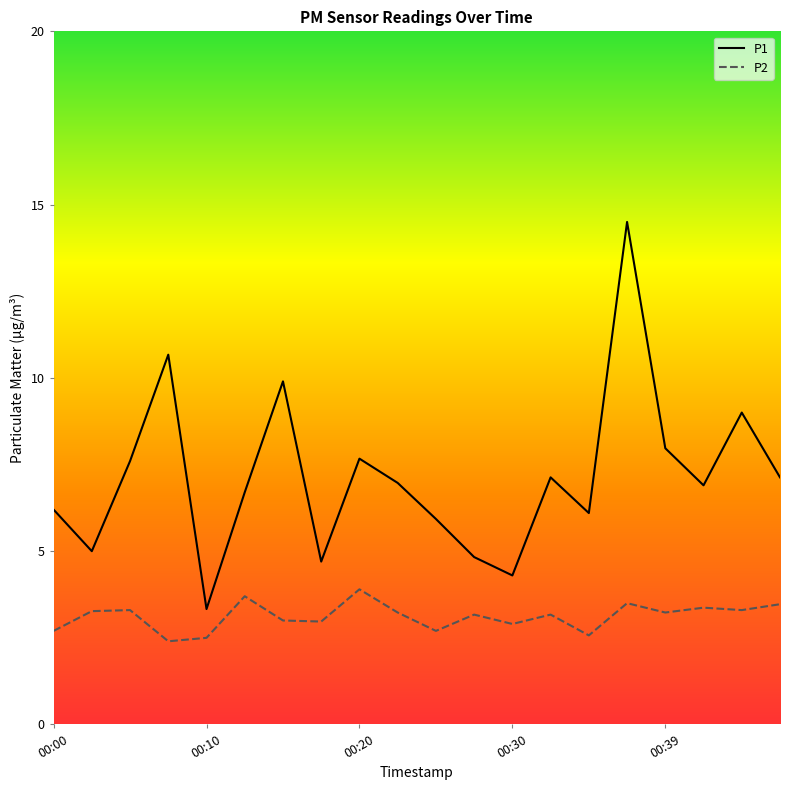

True or false: P1 and P2 intersect in this chart.

False